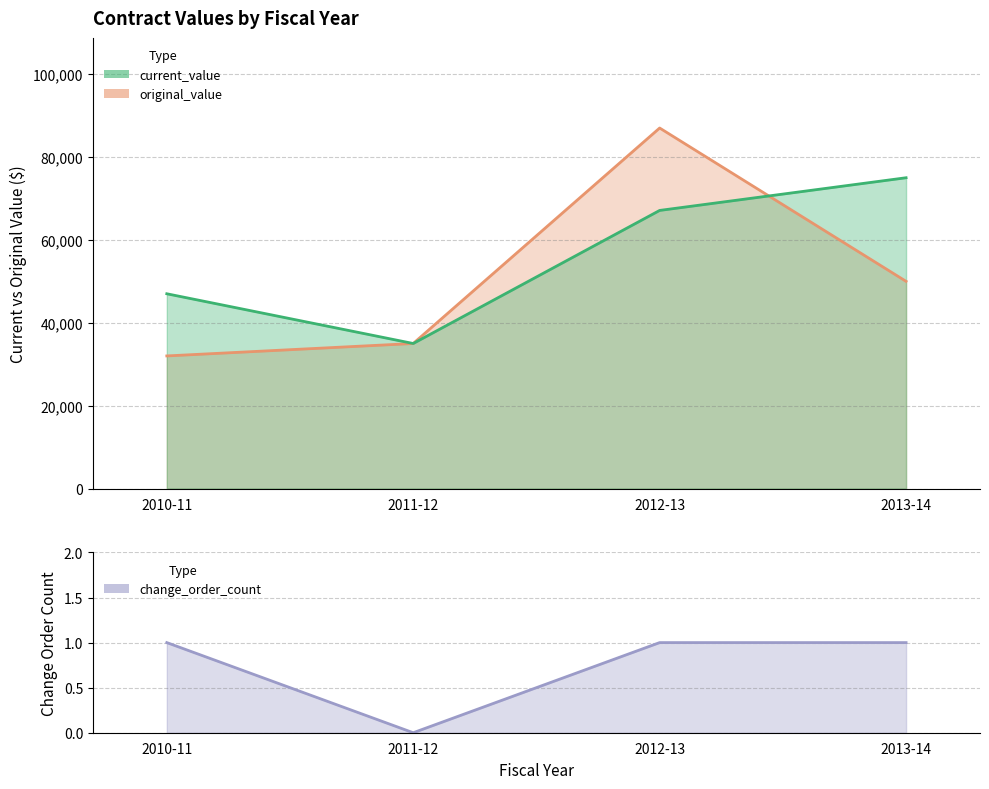

At which category is the sum across all series the highest?

2012-13